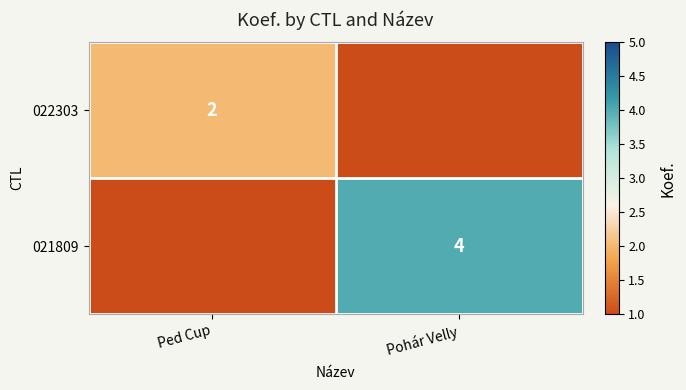

The value of 022303 at Ped Cup is 3. True or false?

False